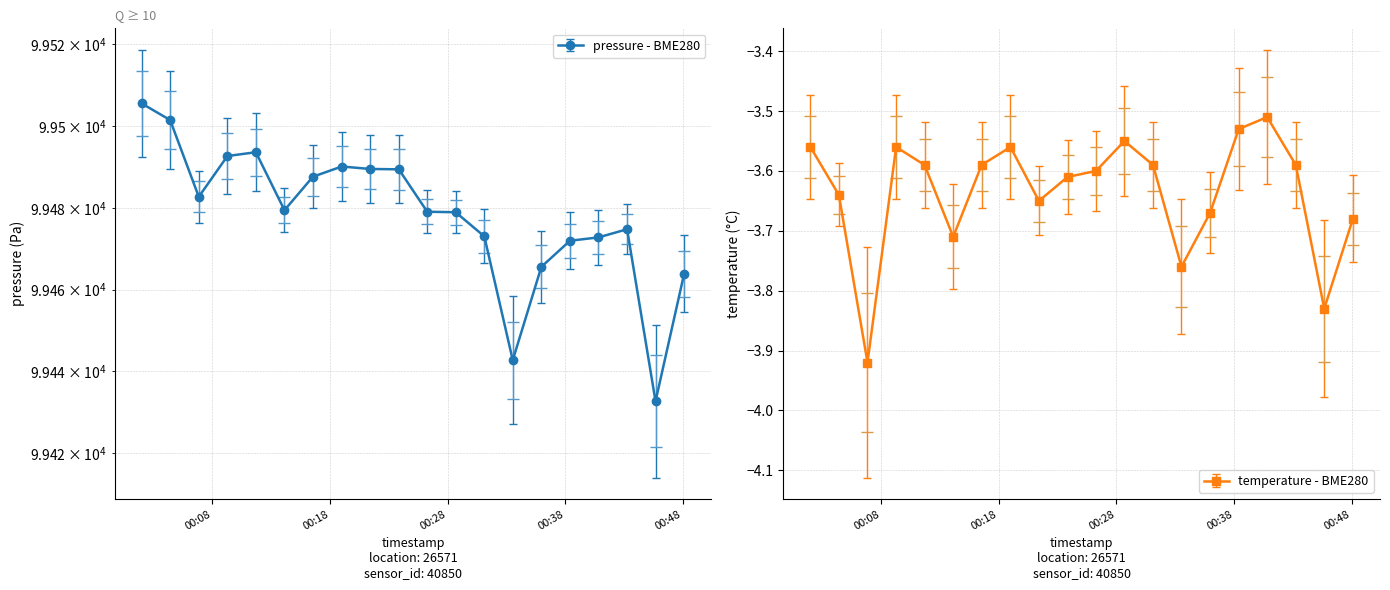

Does the chart have visible grid lines?

Yes